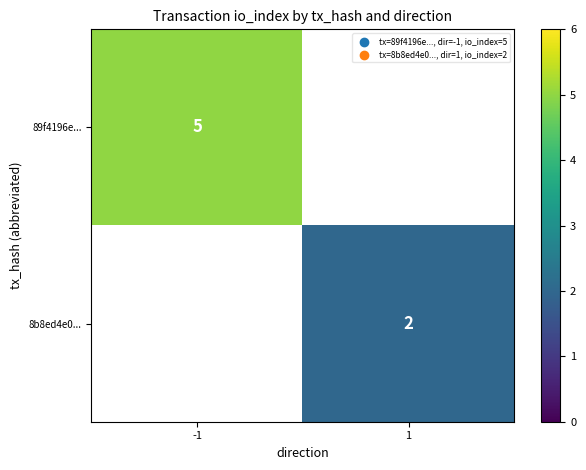

The value of 89f4196e... at -1 is 2.0. True or false?

False